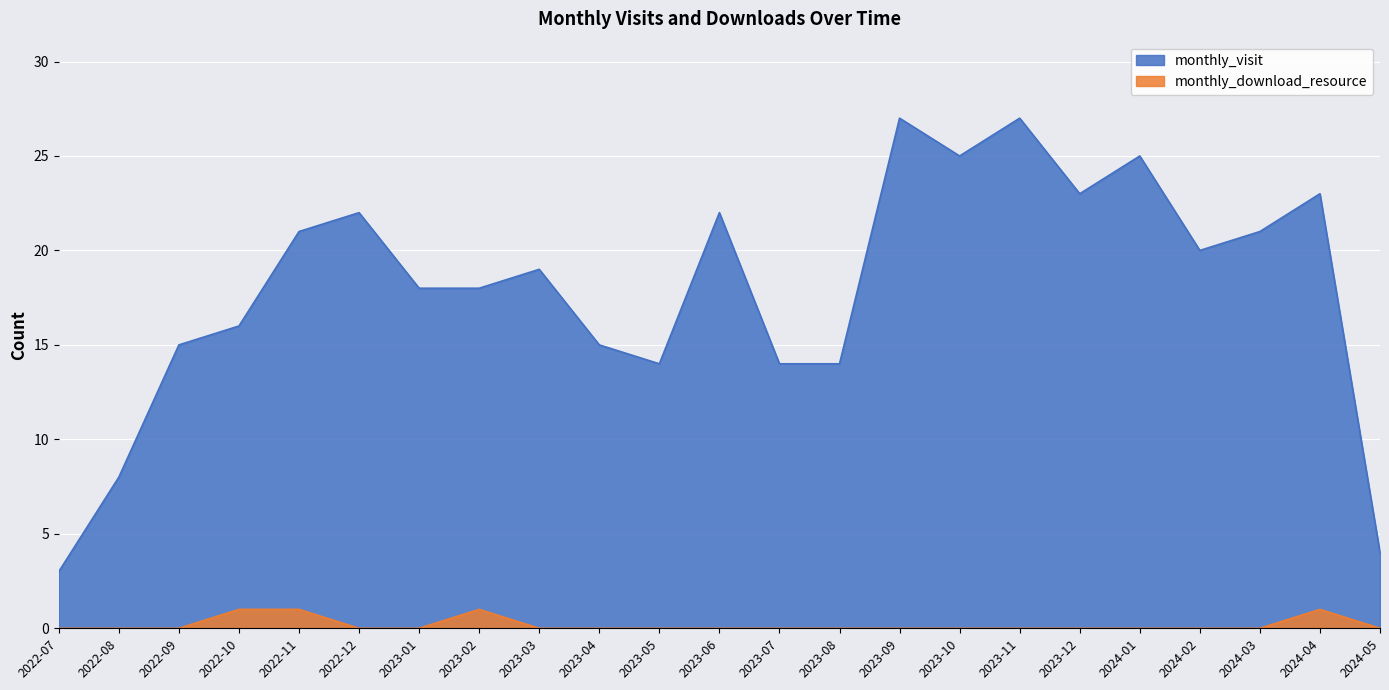

Reading left to right, what are all the values shown in this chart?

monthly_visit: 3	8	15	16	21	22	18	18	19	15	14	22	14	14	27	25	27	23	25	20	21	23	4
monthly_download_resource: 0	0	0	1	1	0	0	1	0	0	0	0	0	0	0	0	0	0	0	0	0	1	0